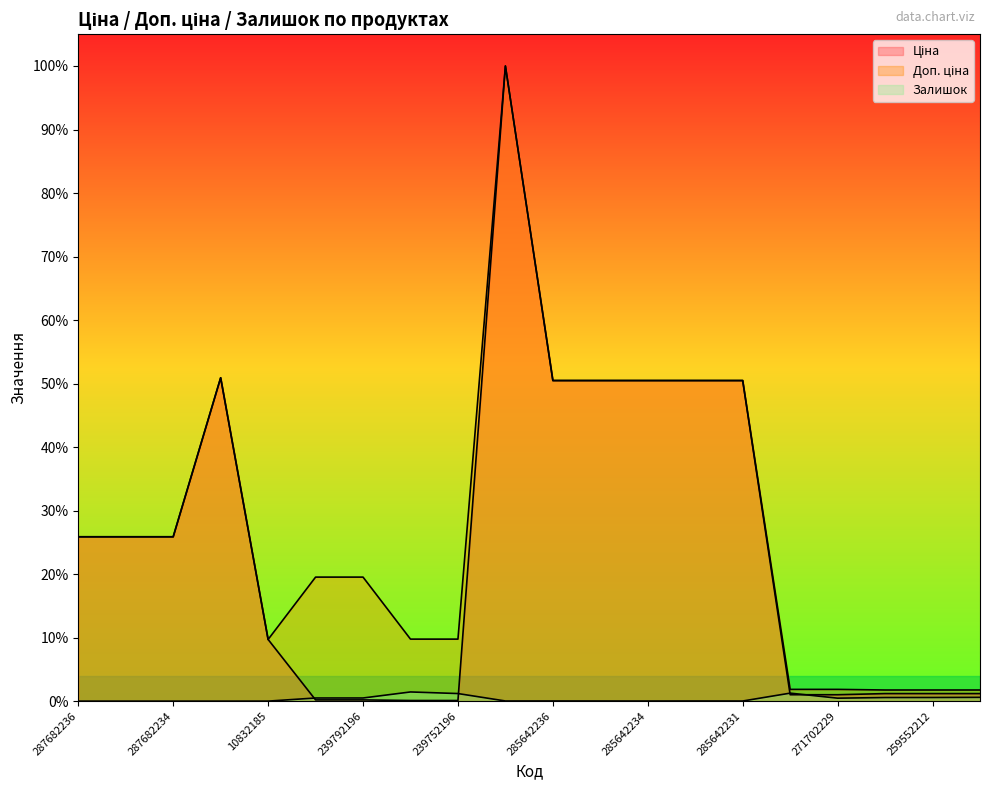

True or false: Доп. ціна and Залишок cross at least once.

False